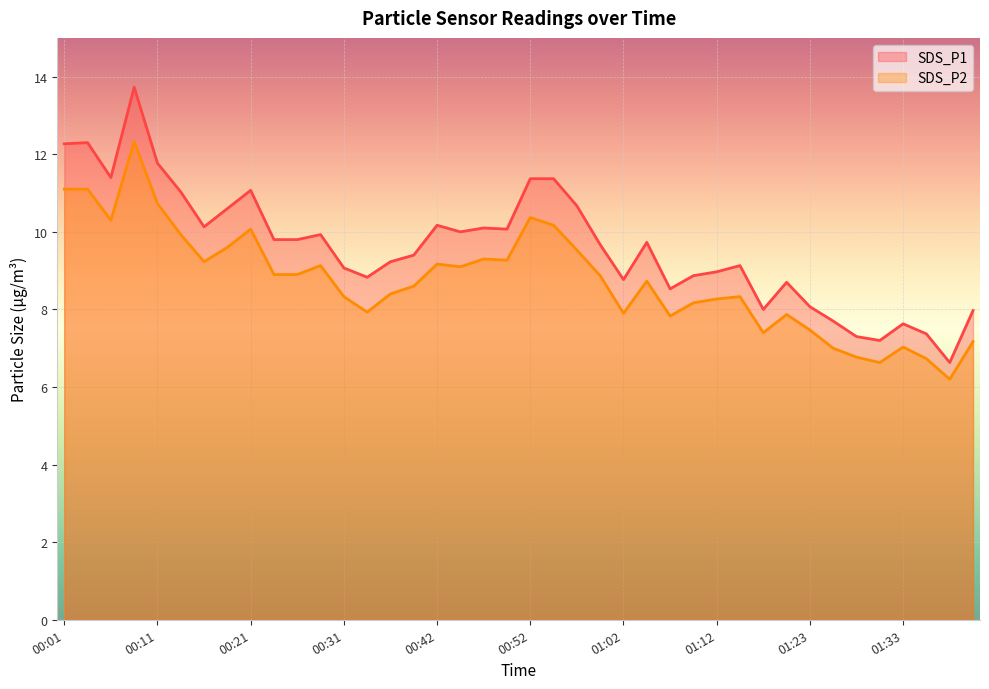

What is the highest value of the SDS_P2 series?

12.3